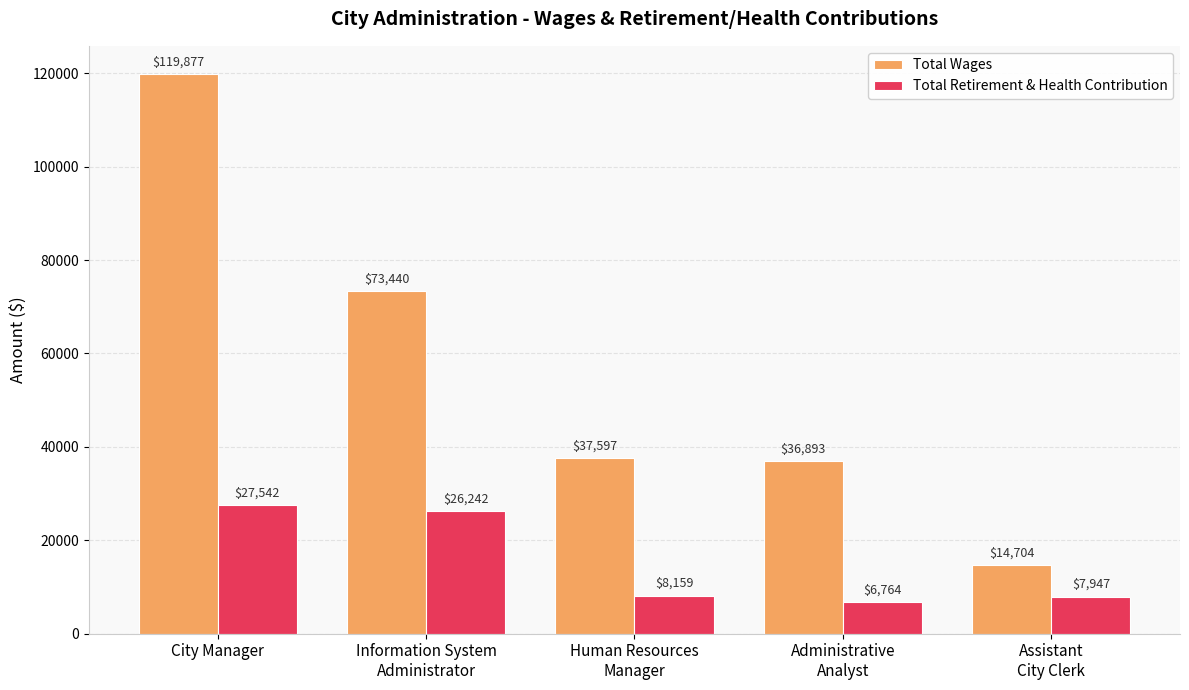

How many bars are there in each group?

2